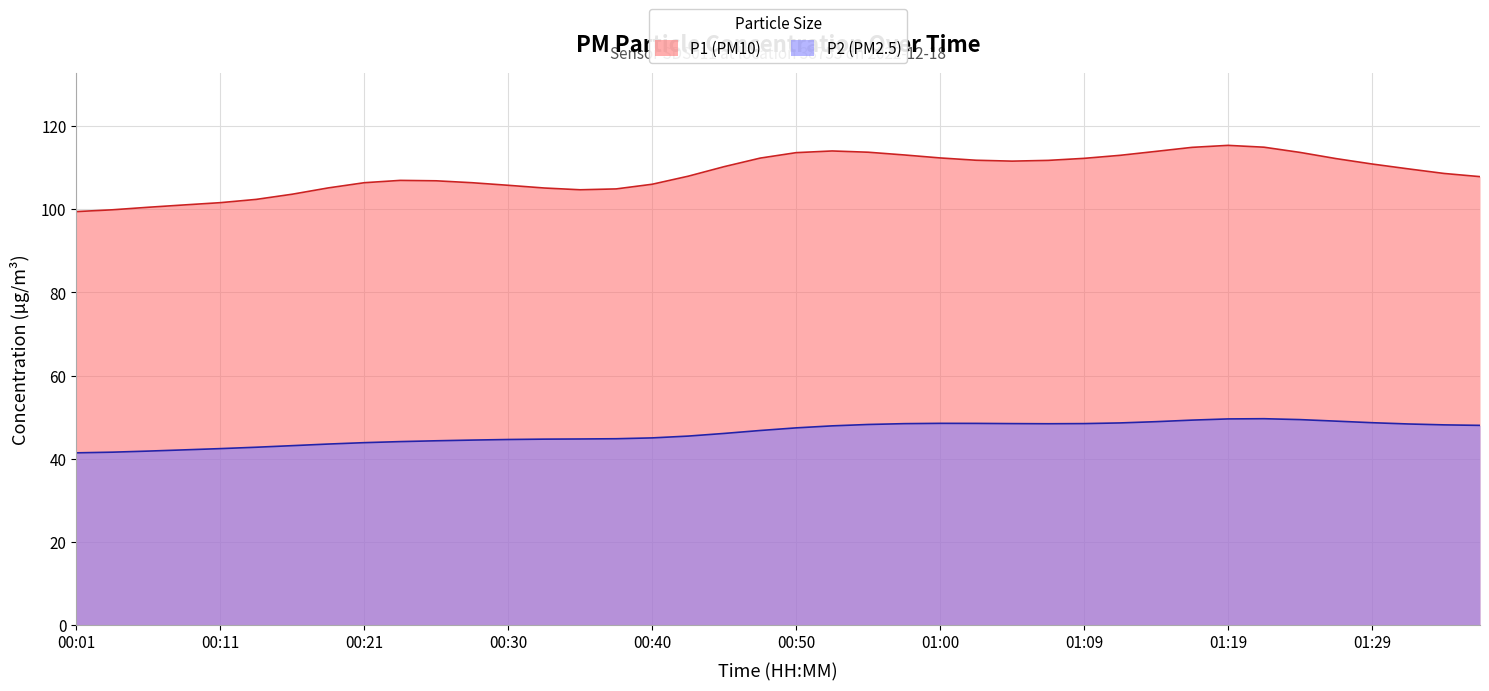

Rank the series by their average value, from highest to lowest.

P1 (PM10), P2 (PM2.5)